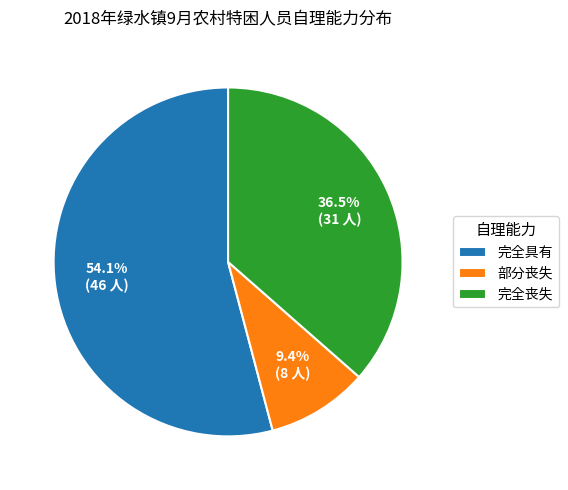

To the nearest percent, what is the difference between the 部分丧失 and 完全丧失 slice percentages?

27%